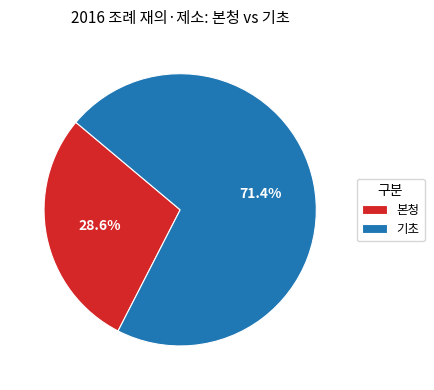

Which category accounts for the majority?

기초